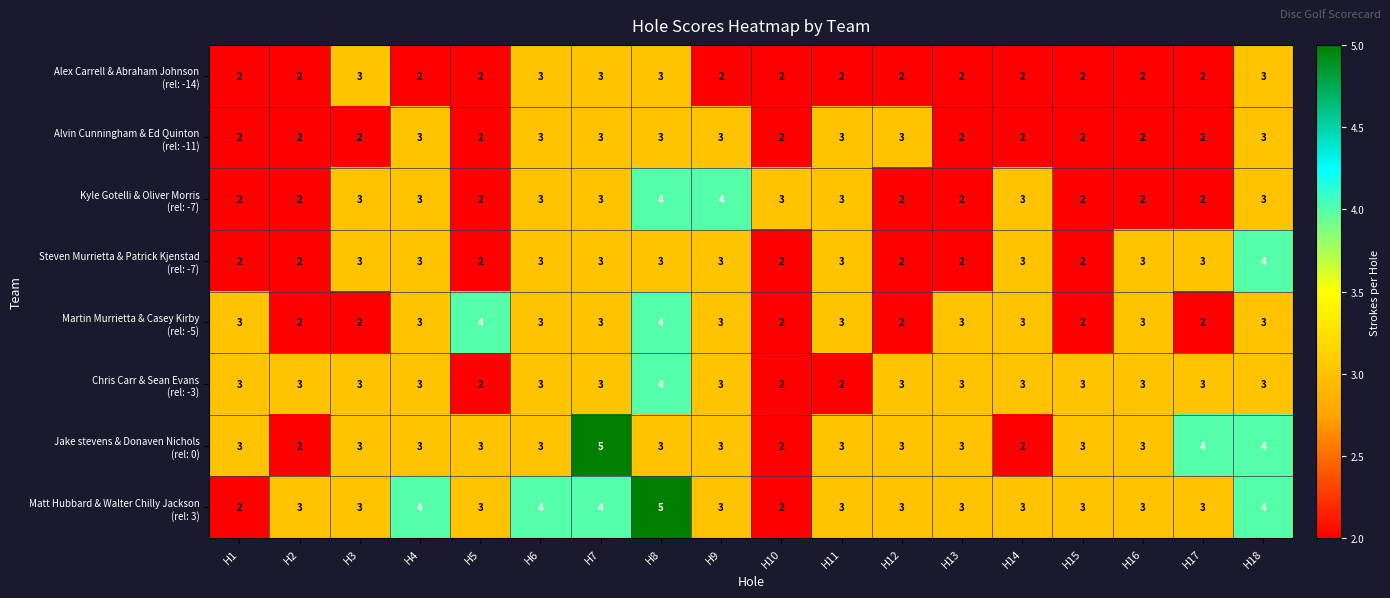

What is the total value across all series at H6?

25